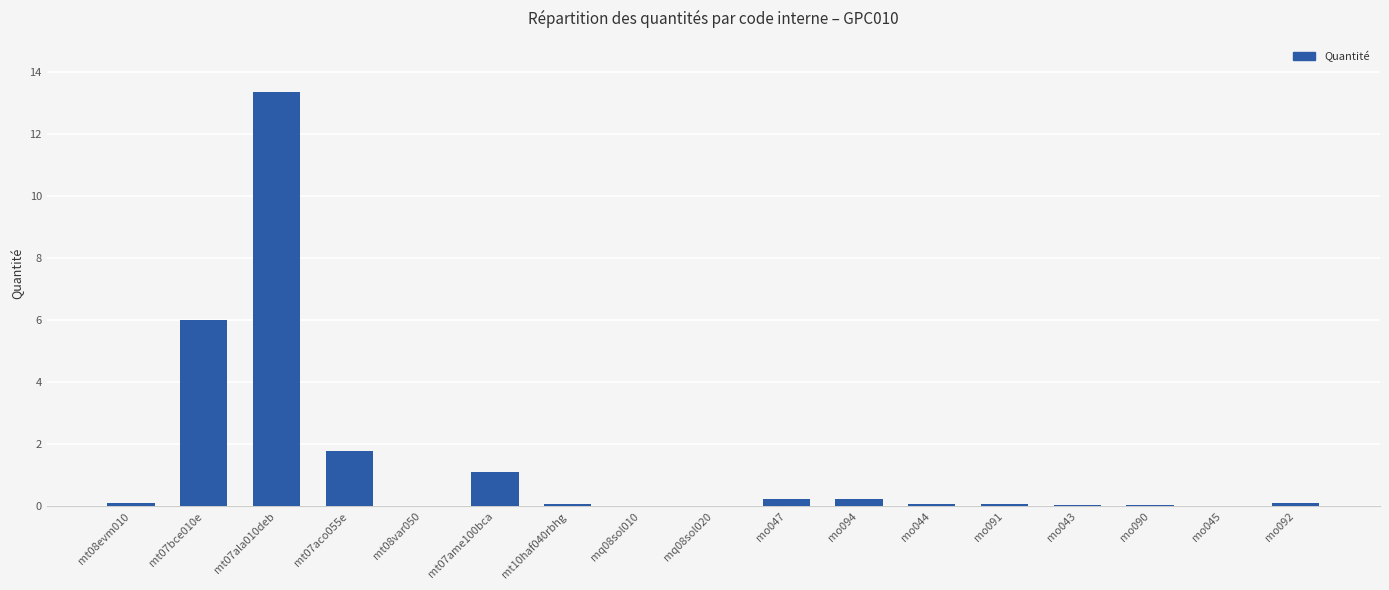

The chart shows a value of 0.2 at mo047. True or false?

True